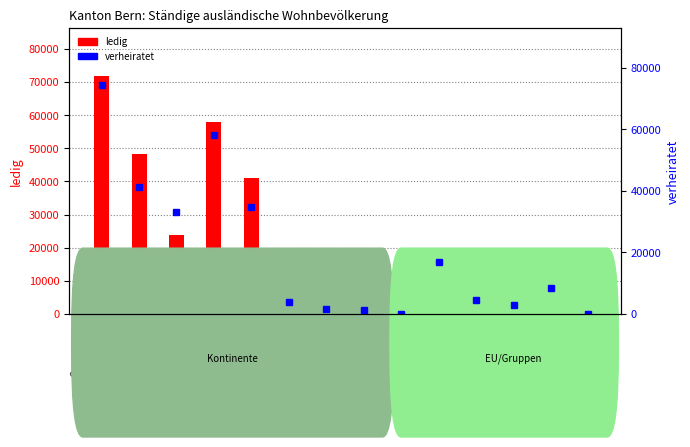

List the series in order of their overall mean, highest first.

verheiratet, ledig